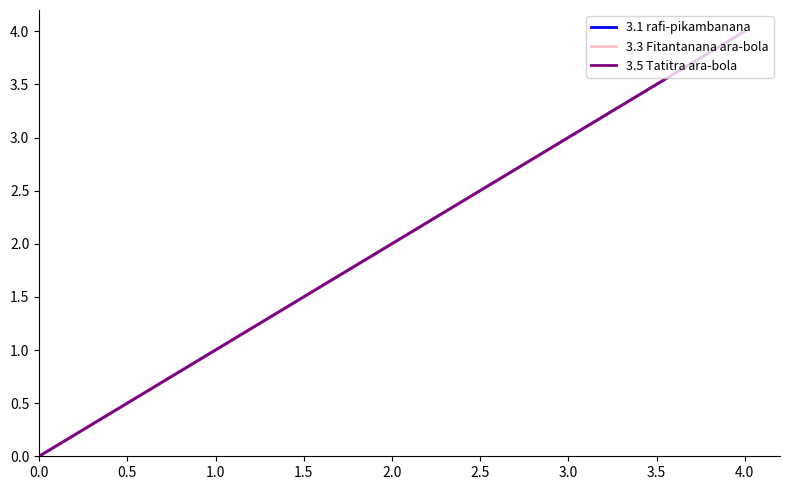

Does the chart have visible grid lines?

No